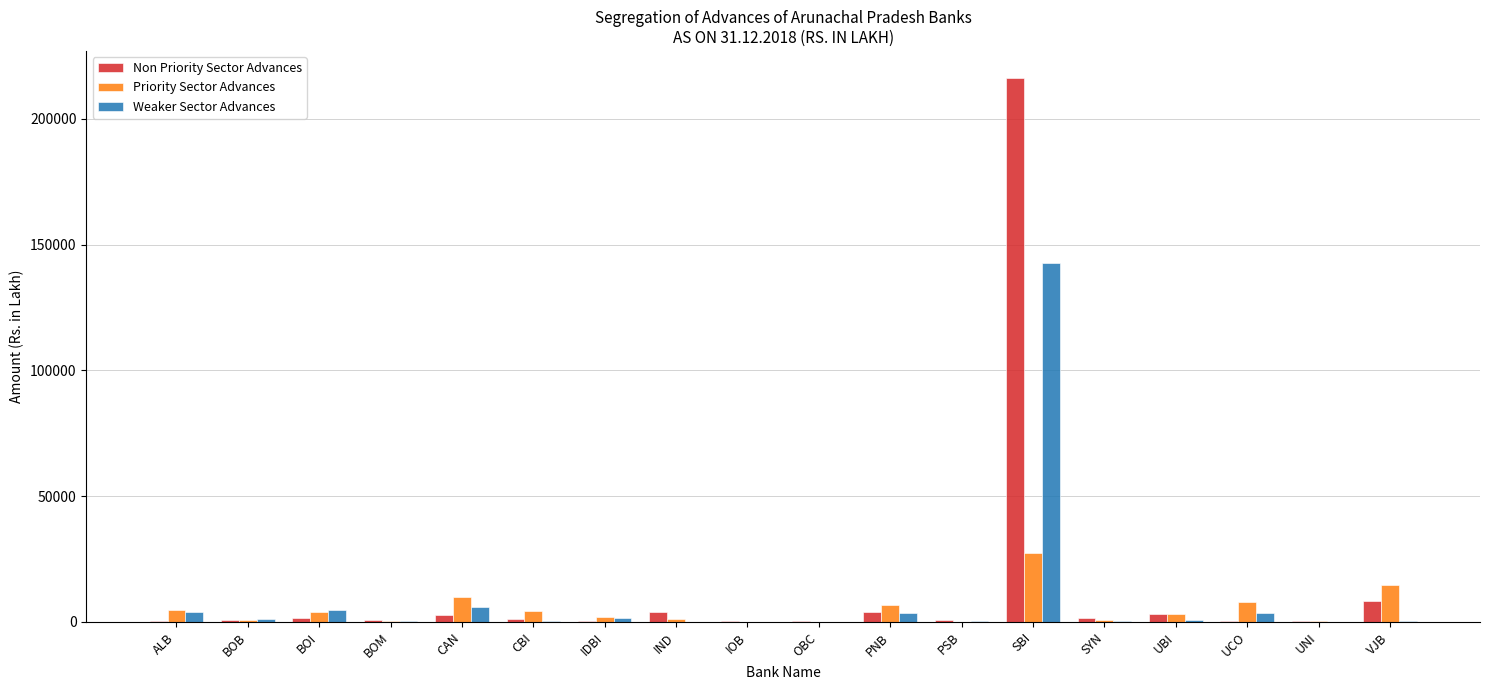

At which category is the sum across all series the highest?

SBI